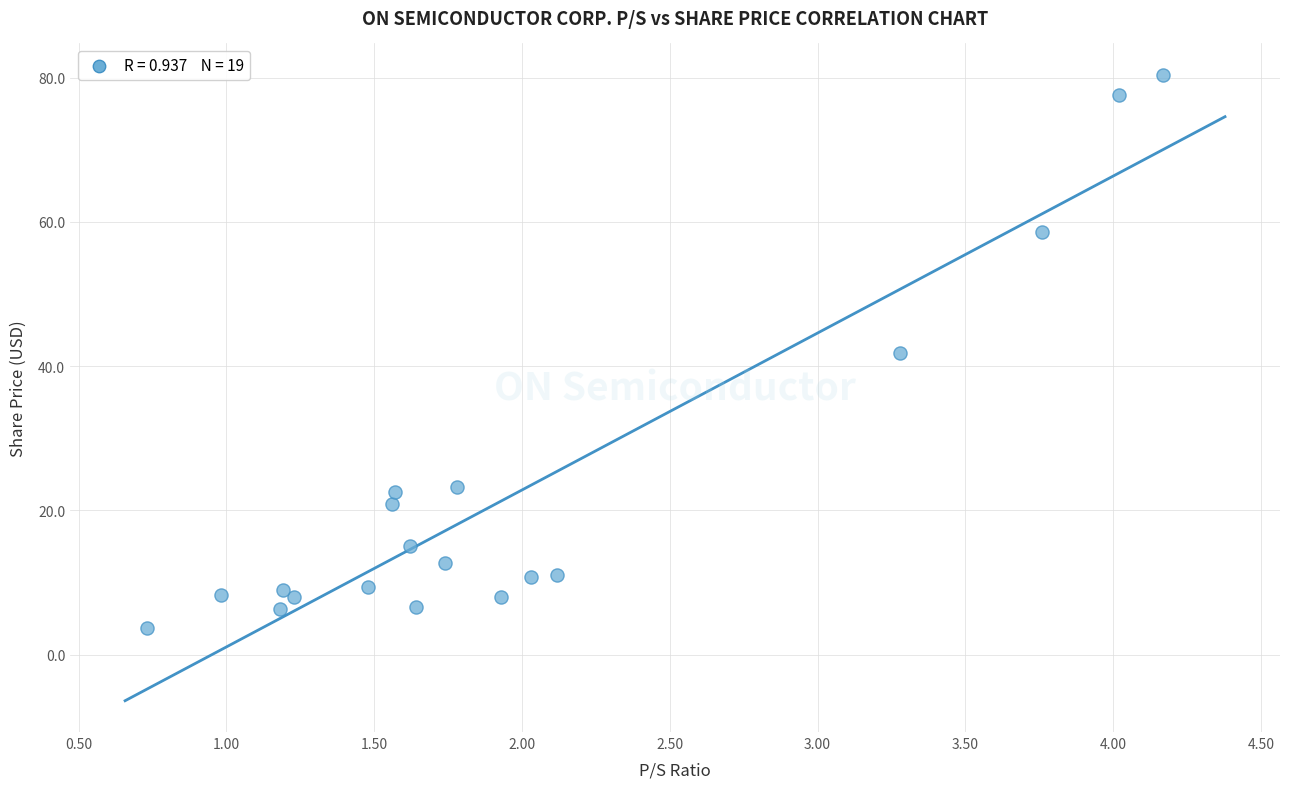

What is the range of Y values (max minus min)?

76.7